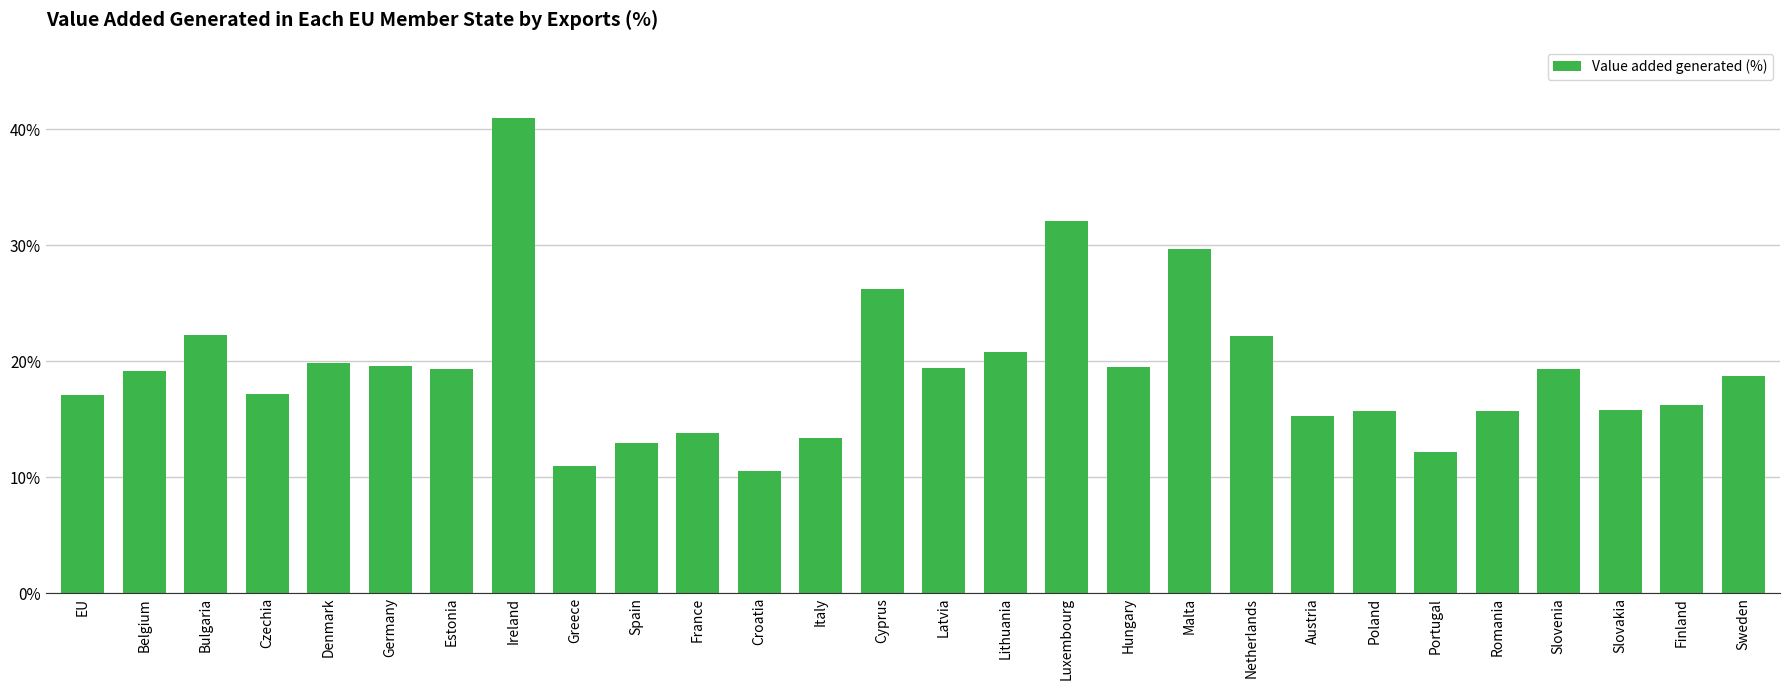

What is the average value?

19.1